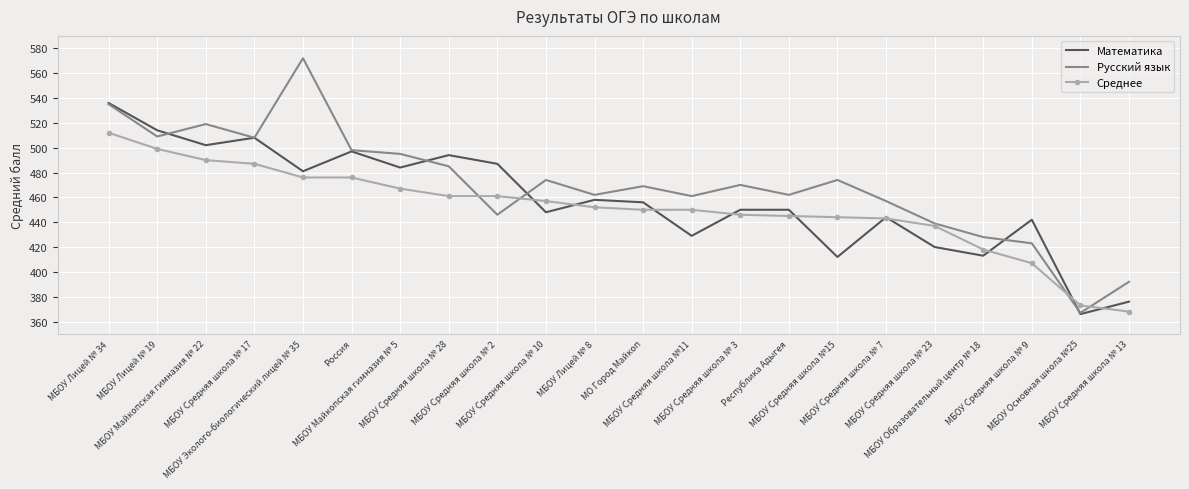

What is the difference between the highest and lowest values at МБОУ Образовательный центр № 18?

15